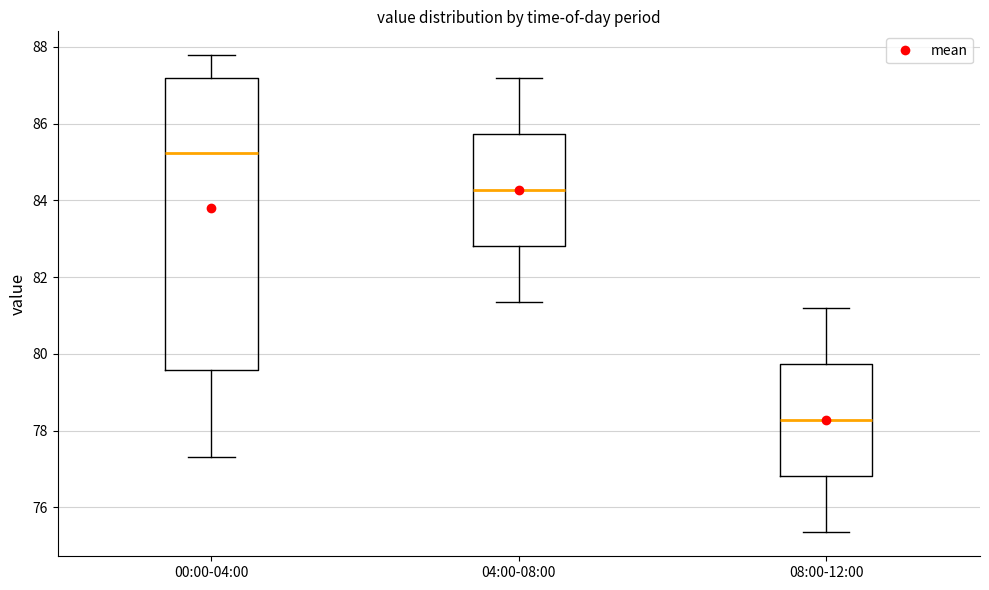

Which box is the tallest, from its lower edge to its upper edge?

00:00-04:00